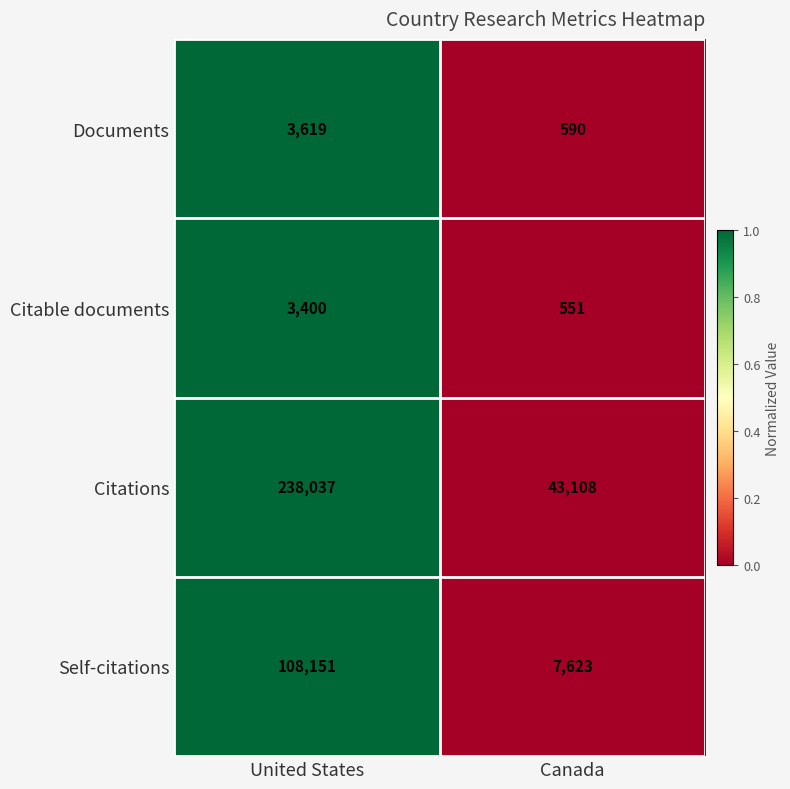

Reading left to right, transcribe all the data shown in this chart.

Documents: 3619	590
Citable documents: 3400	551
Citations: 238037	43108
Self-citations: 108151	7623